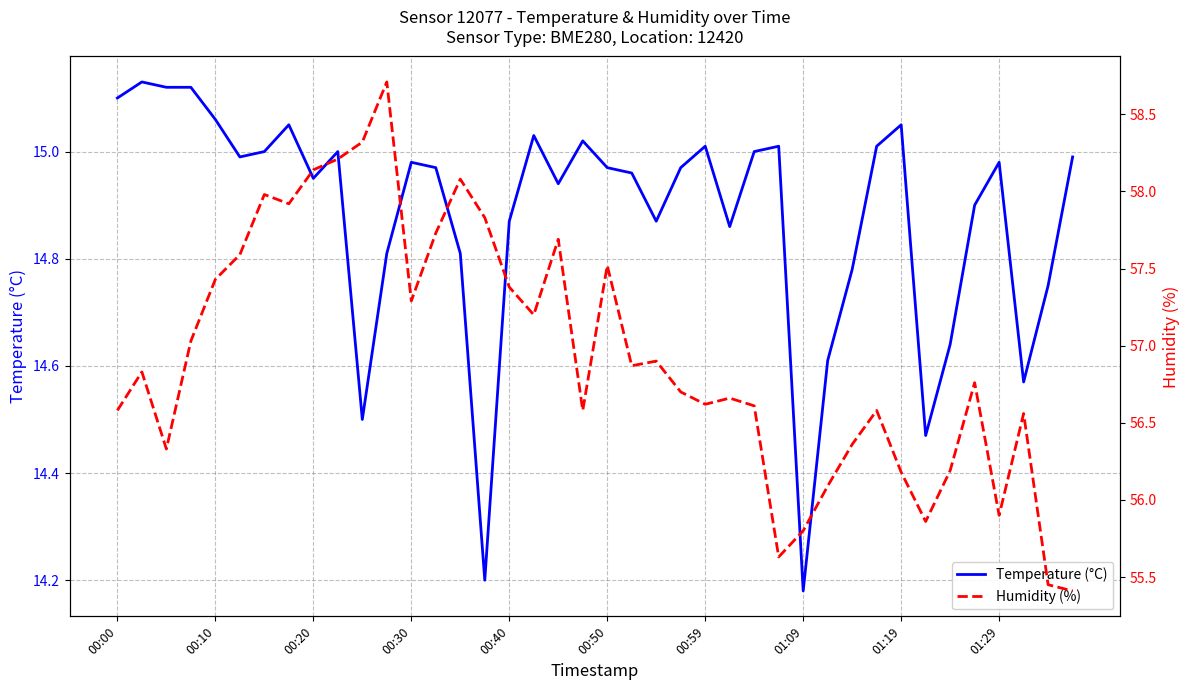

List the series in order of their overall mean, highest first.

Humidity (%), Temperature (°C)